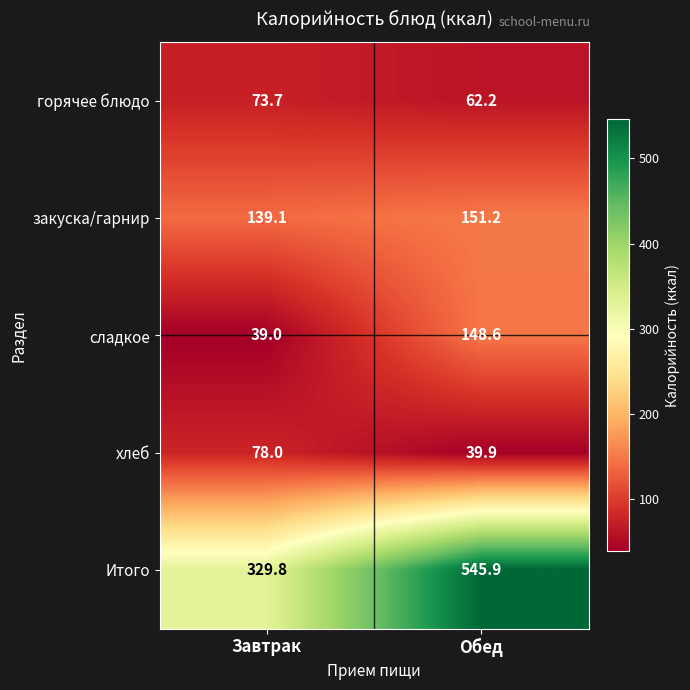

What is the sum of the хлеб values at Завтрак and Обед?

117.9